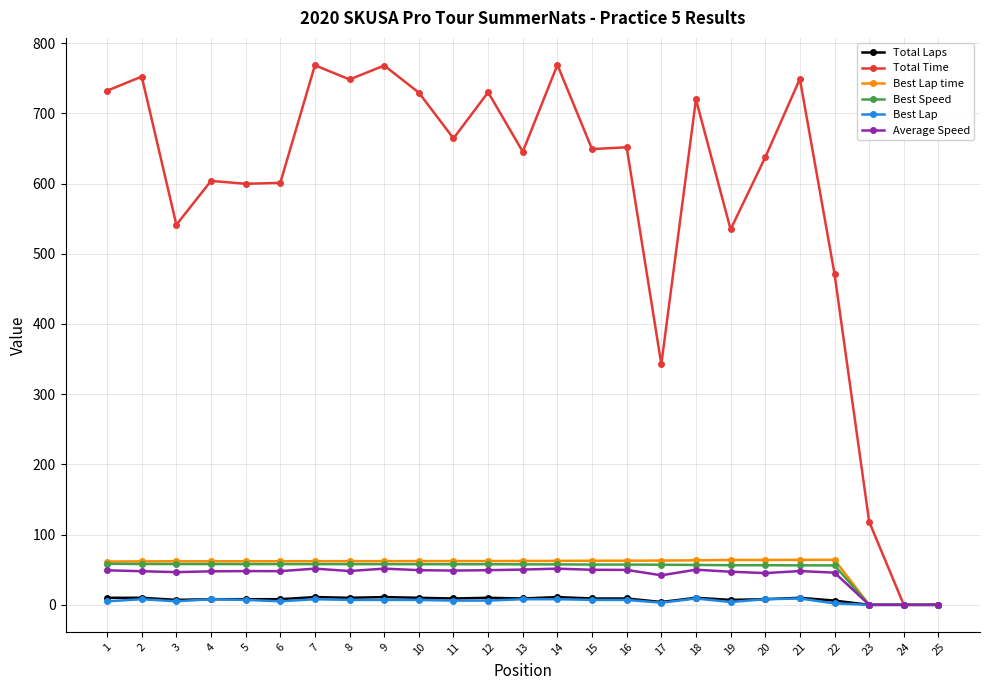

Count the number of categories in the chart.

25